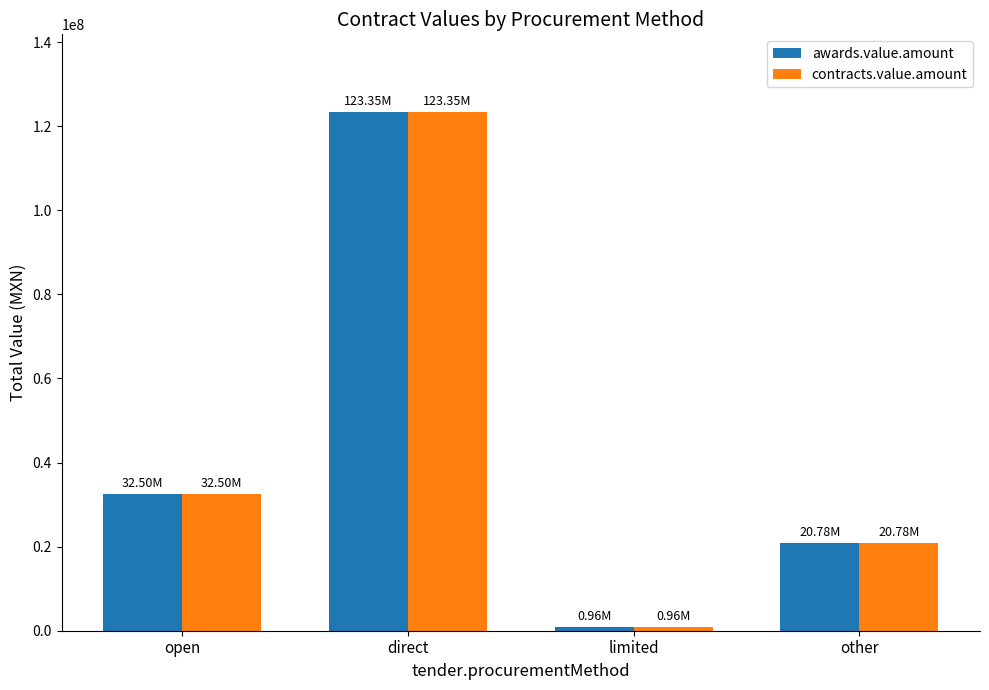

Reading left to right, transcribe all the data shown in this chart.

awards.value.amount: 32503251.4	123349907.4	957205.0	20779332.7
contracts.value.amount: 32503251.4	123349907.4	957205.0	20779332.7